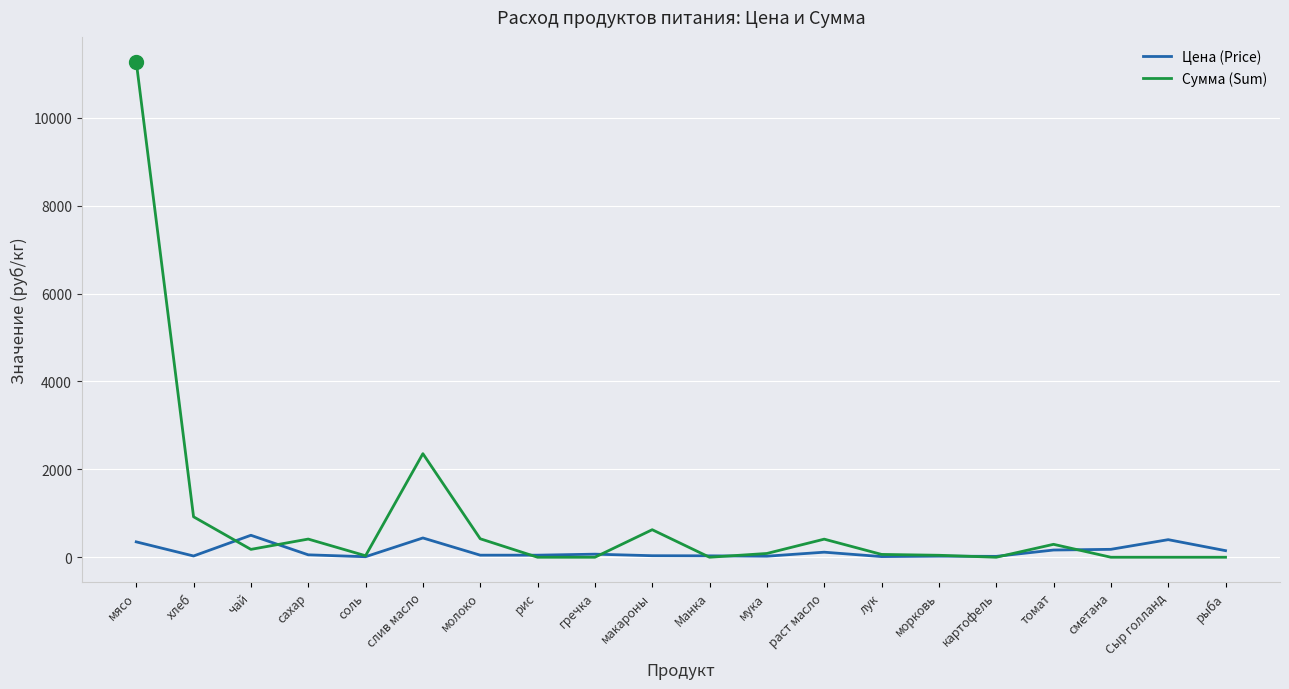

Which series has the widest spread of values?

Сумма (Sum)